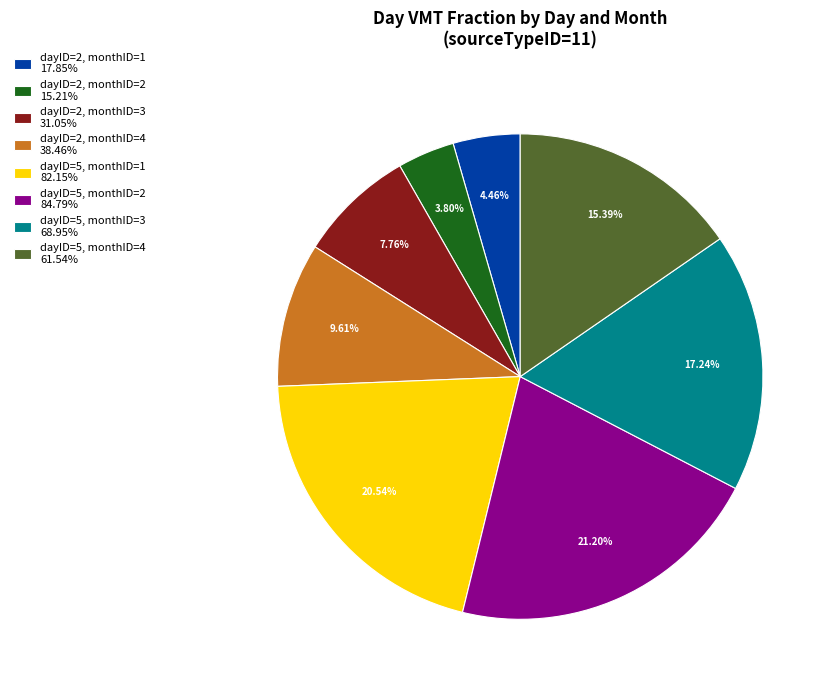

Count the number of slices in the pie.

8